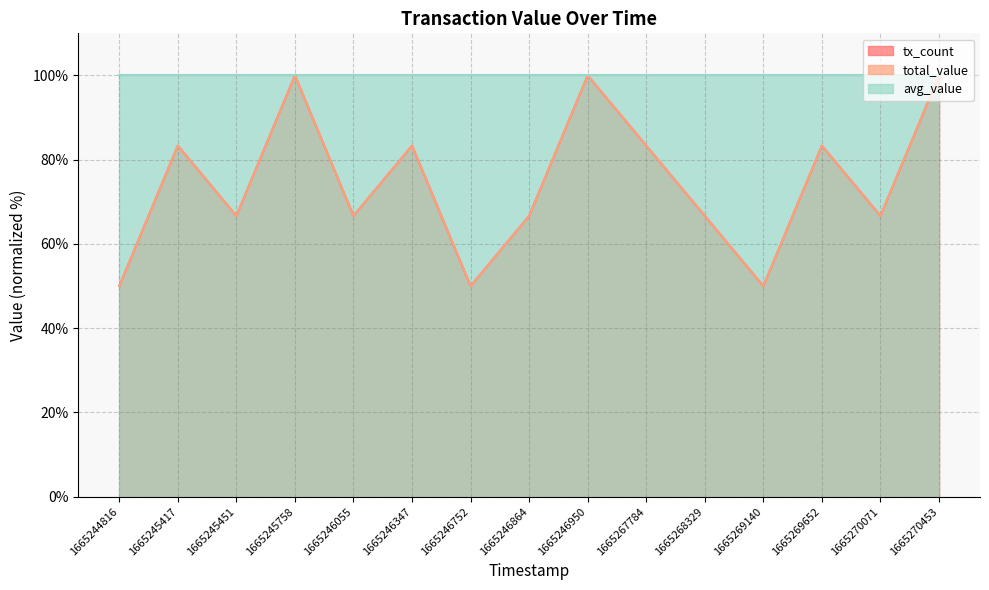

List the labels in order of total_value value, smallest first.

1665244816, 1665246752, 1665269140, 1665245451, 1665246055, 1665246864, 1665268329, 1665270071, 1665245417, 1665246347, 1665267784, 1665269652, 1665245758, 1665246950, 1665270453